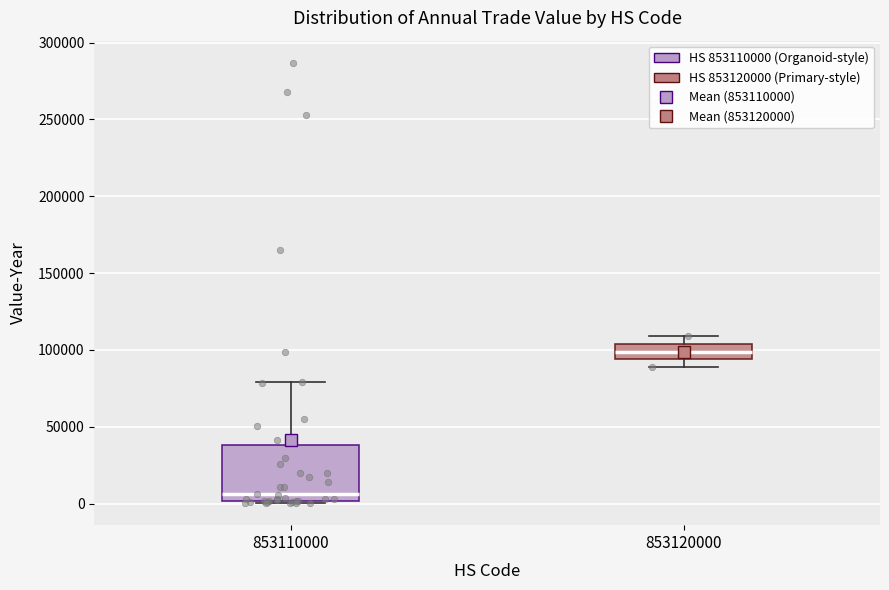

Reading left to right, transcribe this box plot: for each box, give where its median line is, the range the box spans, and where its two whiskers end, as read against the y-axis. The values are not printed on the chart, so give them approximately, as read against the axis.

853110000: median 5000, box 0 to 40000, whiskers 0 to 80000
853120000: median 100000, box 95000 to 105000, whiskers 90000 to 110000